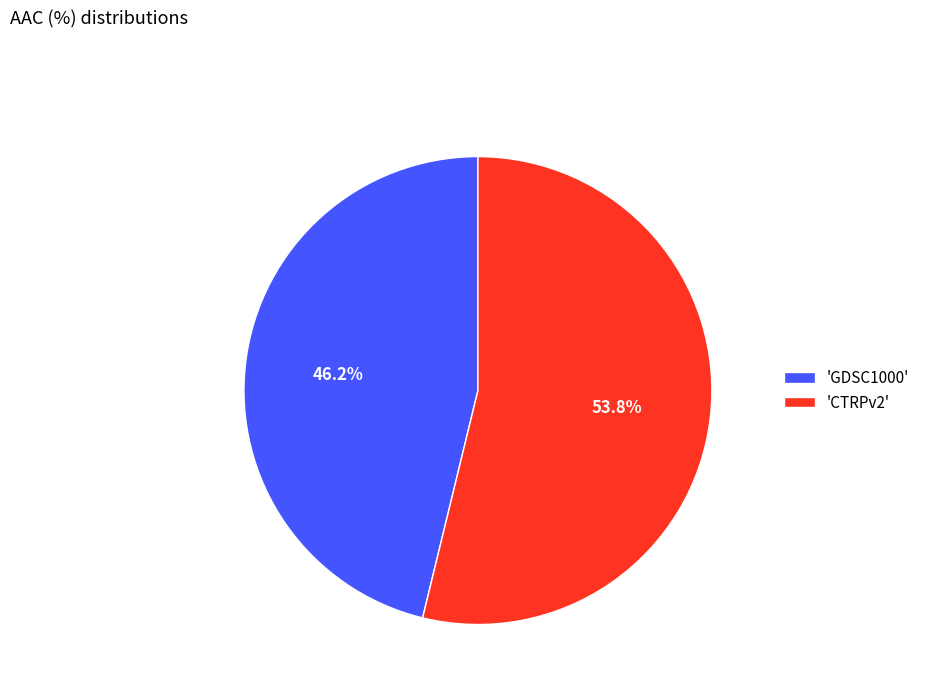

How much of the chart is everything except 'CTRPv2'?

46.2%